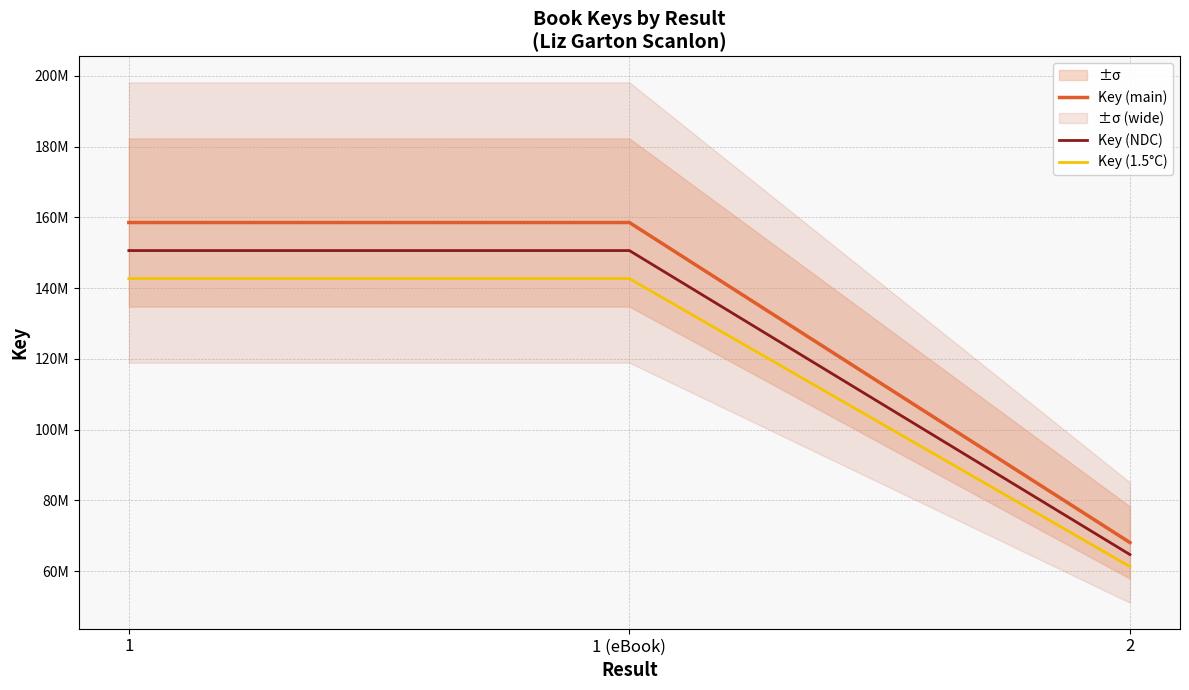

At which label does Key (NDC) reach its peak?

1